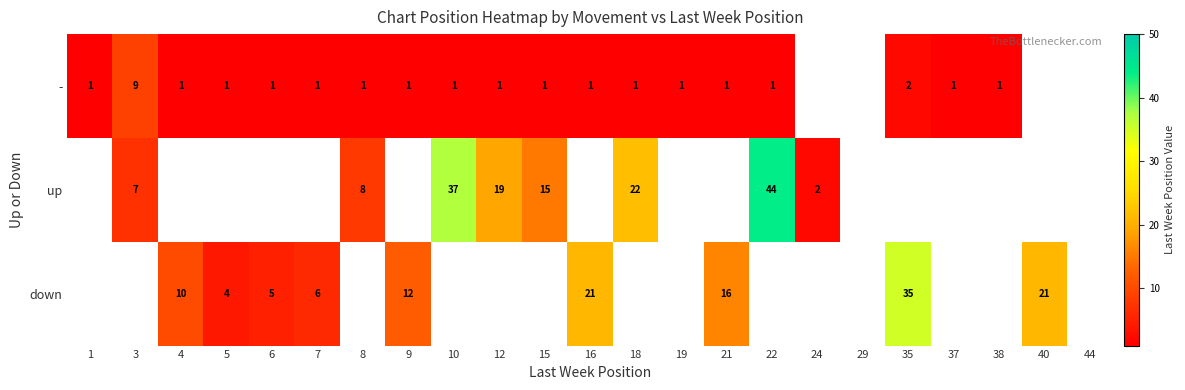

Is the value of up at 8 greater than the value of - at 18?

Yes